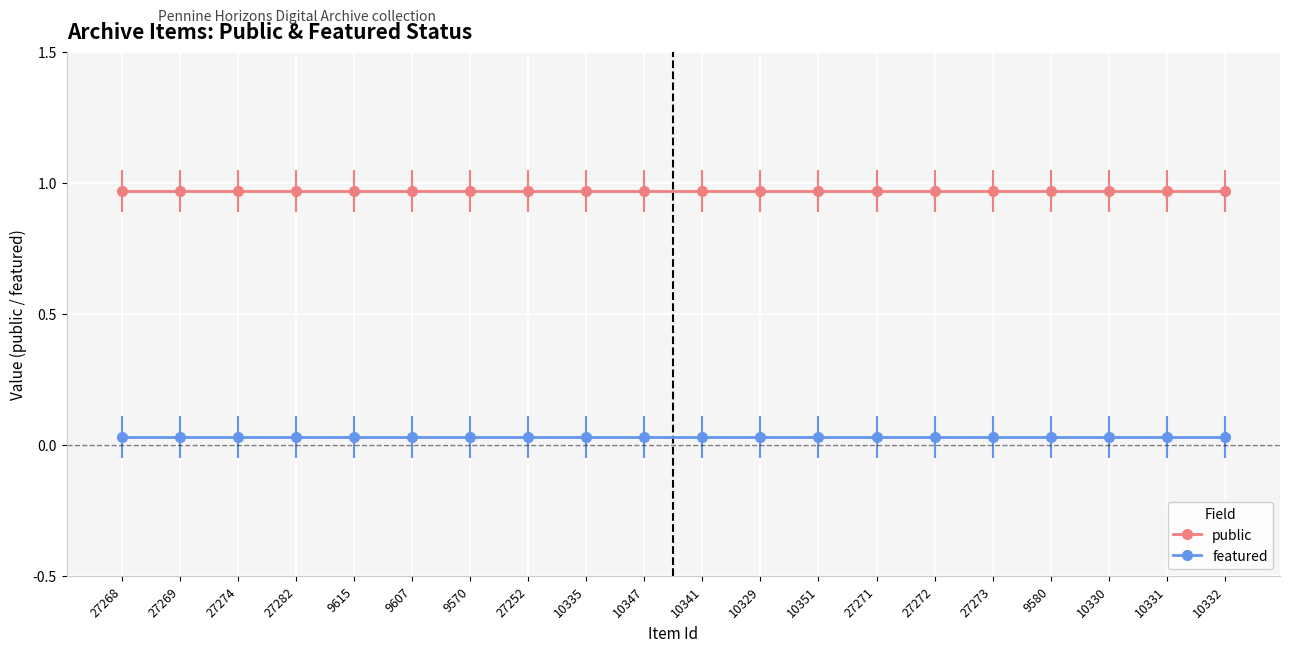

What is the greatest value displayed?

1.0